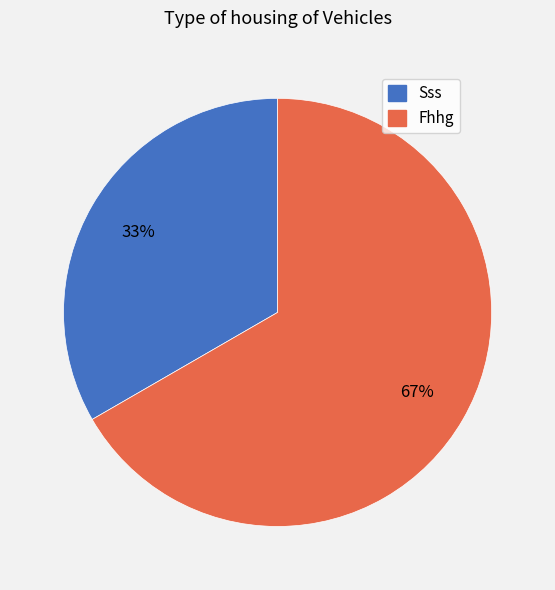

Which slice is the largest?

Fhhg